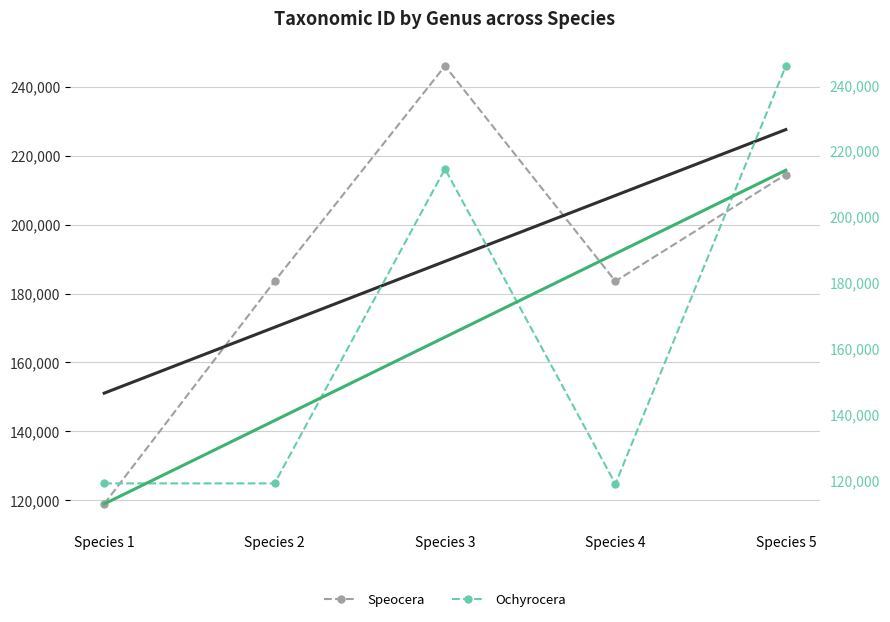

Reading left to right, extract all data points from this chart.

Speocera: 118935	183573	246039	183577	214538
Ochyrocera: 119104	119105	214537	118937	245768